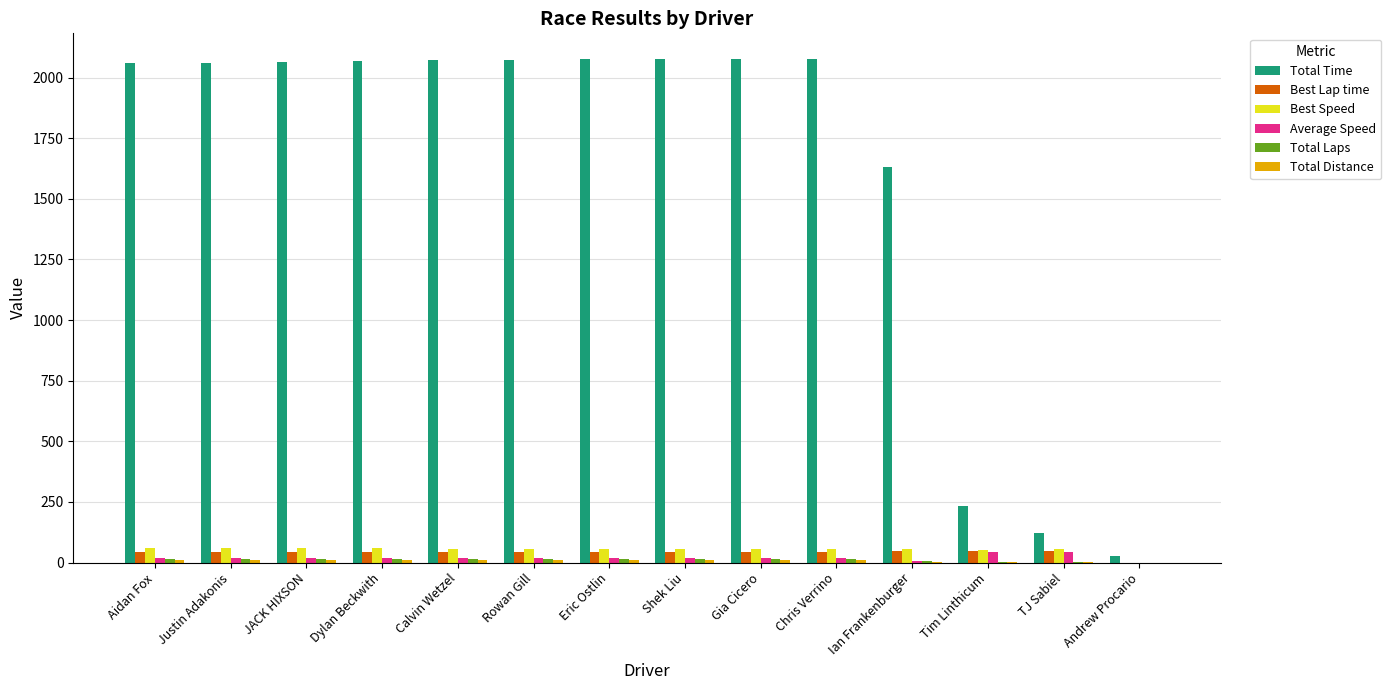

What is the highest value of the Total Time series?

2078.4